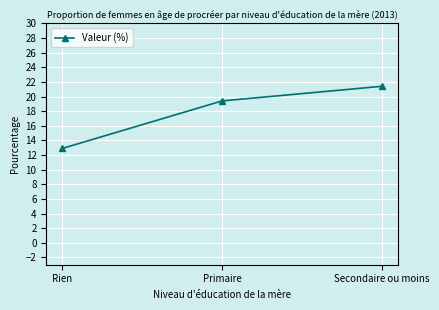

What is the maximum value shown in the chart?

21.4